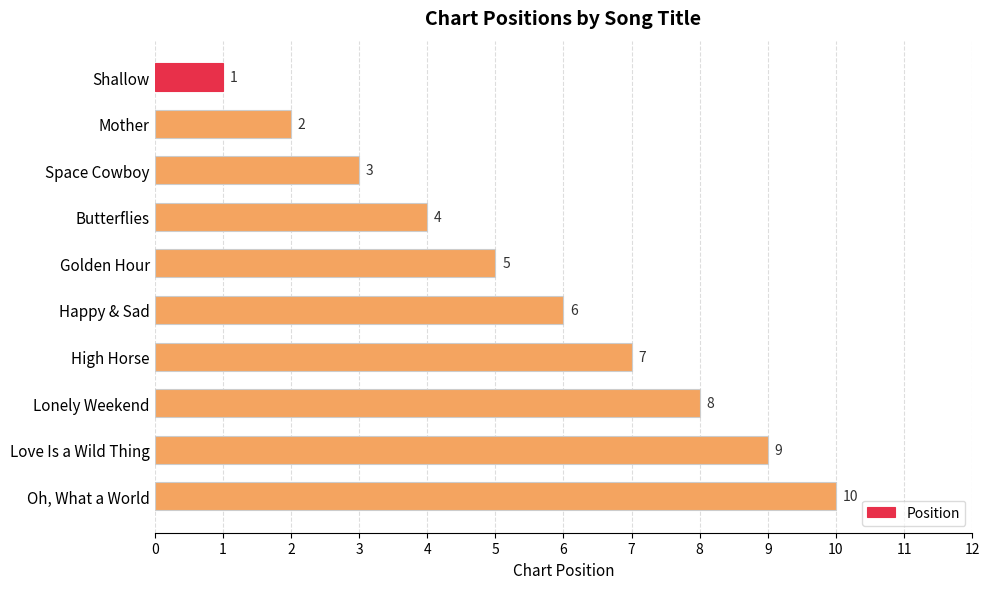

How many categories are shown in the chart?

10